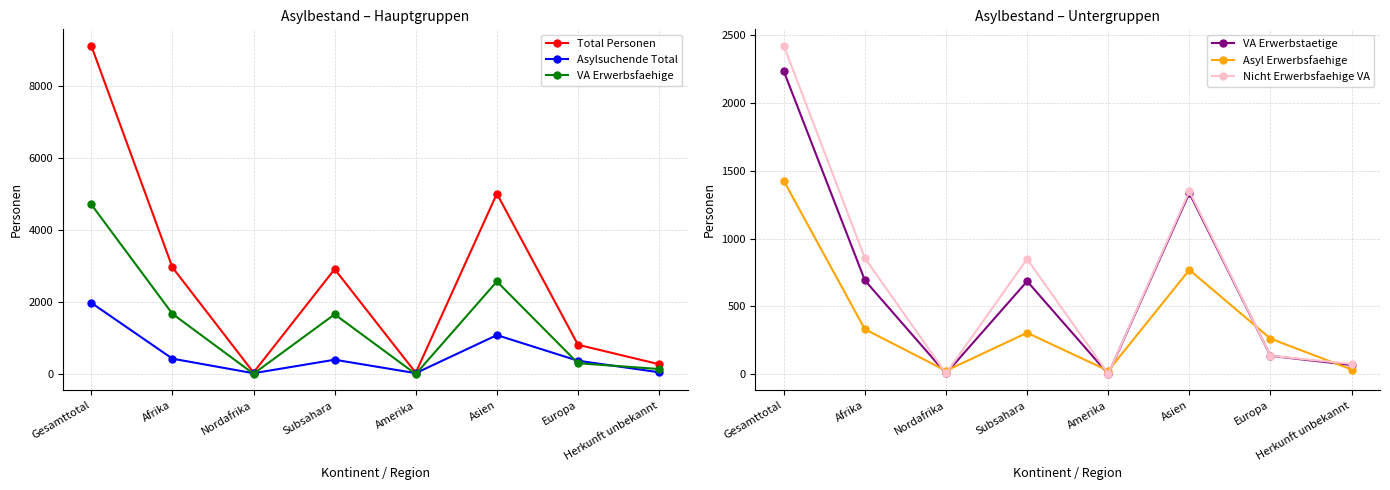

Does the chart have visible grid lines?

Yes